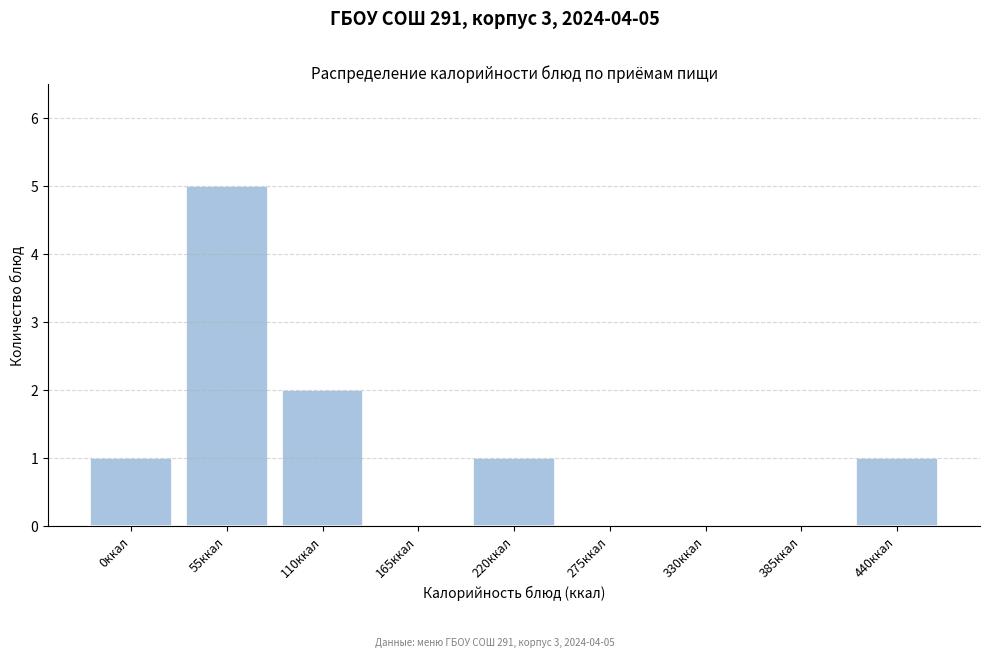

Reading left to right, list all the values displayed in this chart.

0ккал=1	55ккал=5	110ккал=2	165ккал=0	220ккал=1	275ккал=0	330ккал=0	385ккал=0	440ккал=1